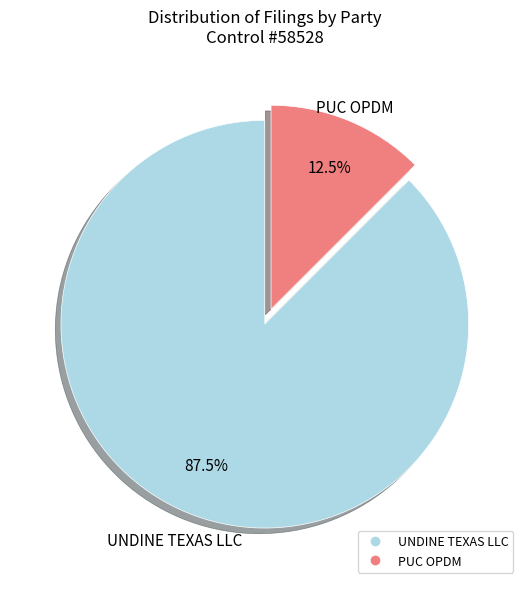

Count the number of slices in the pie.

2